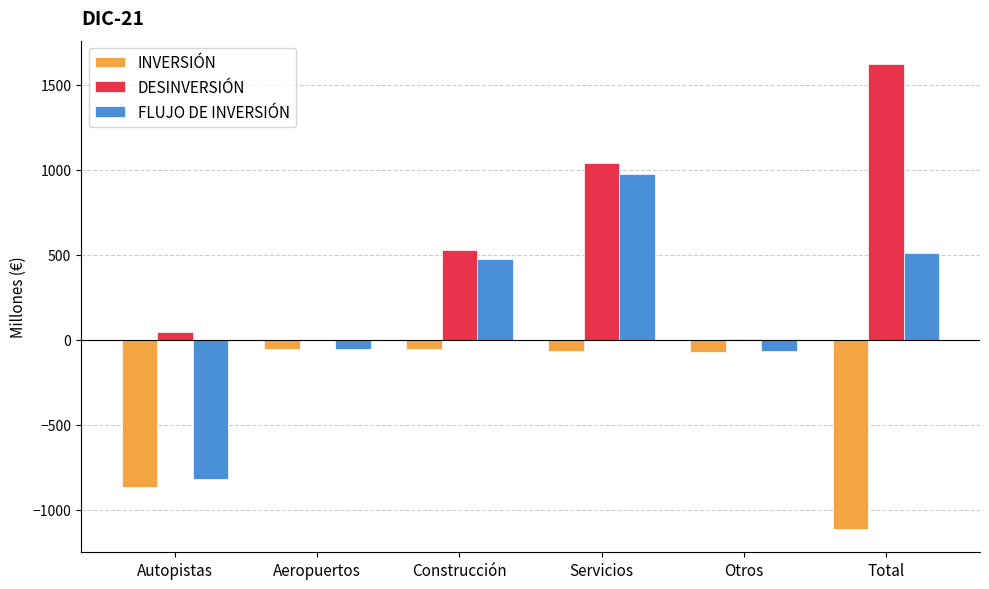

What is the sum of all DESINVERSIÓN values?

3242